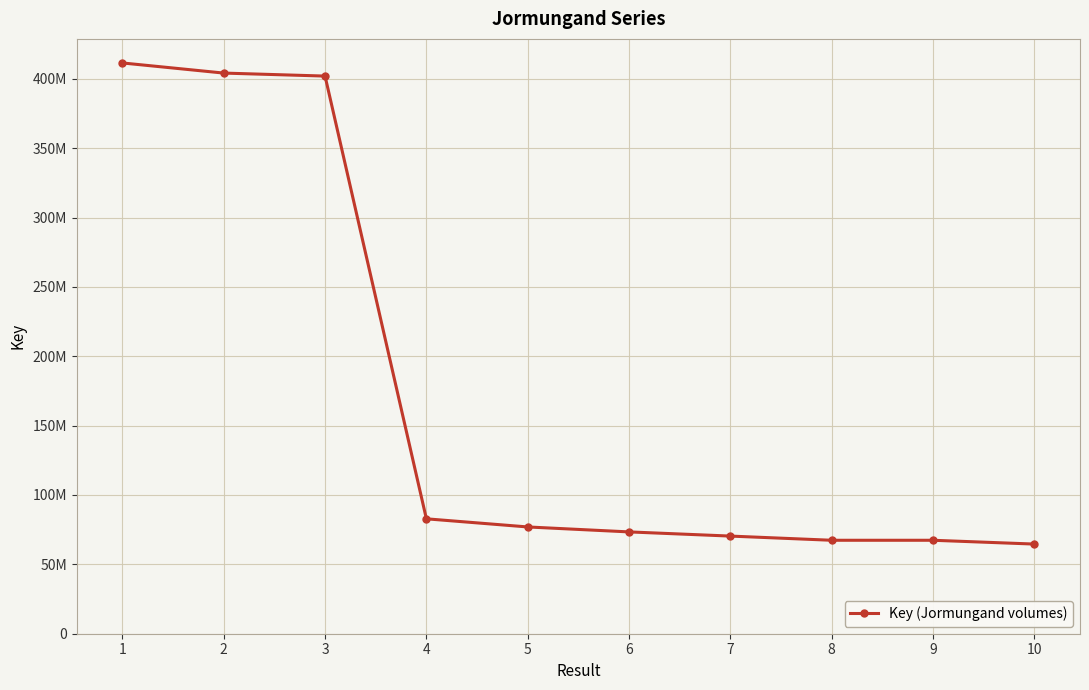

The value at 5 is 111091146. True or false?

False